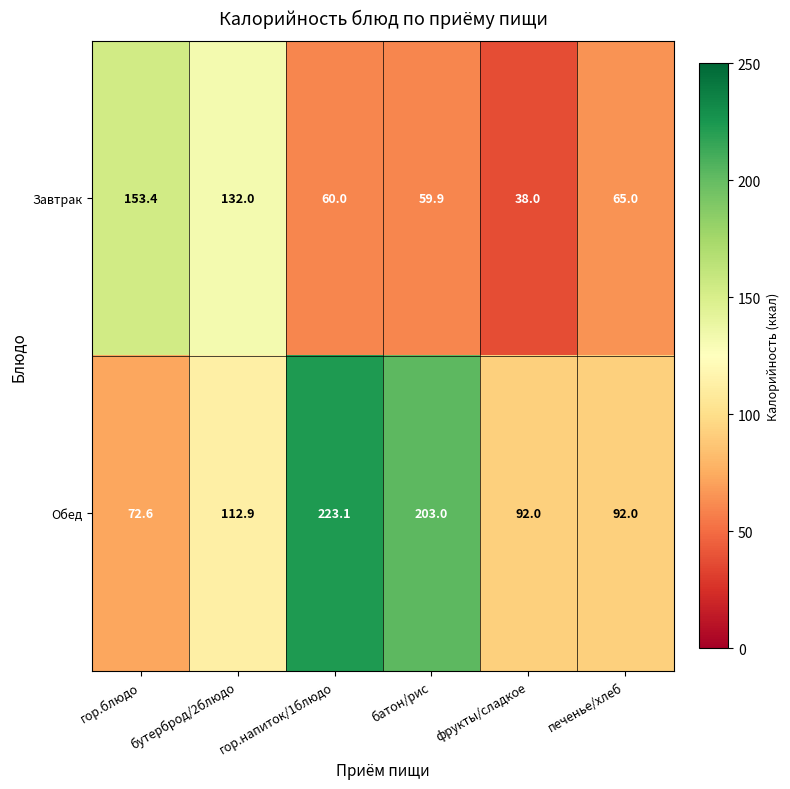

Which label corresponds to the largest value in the chart?

гор.напиток/1блюдо